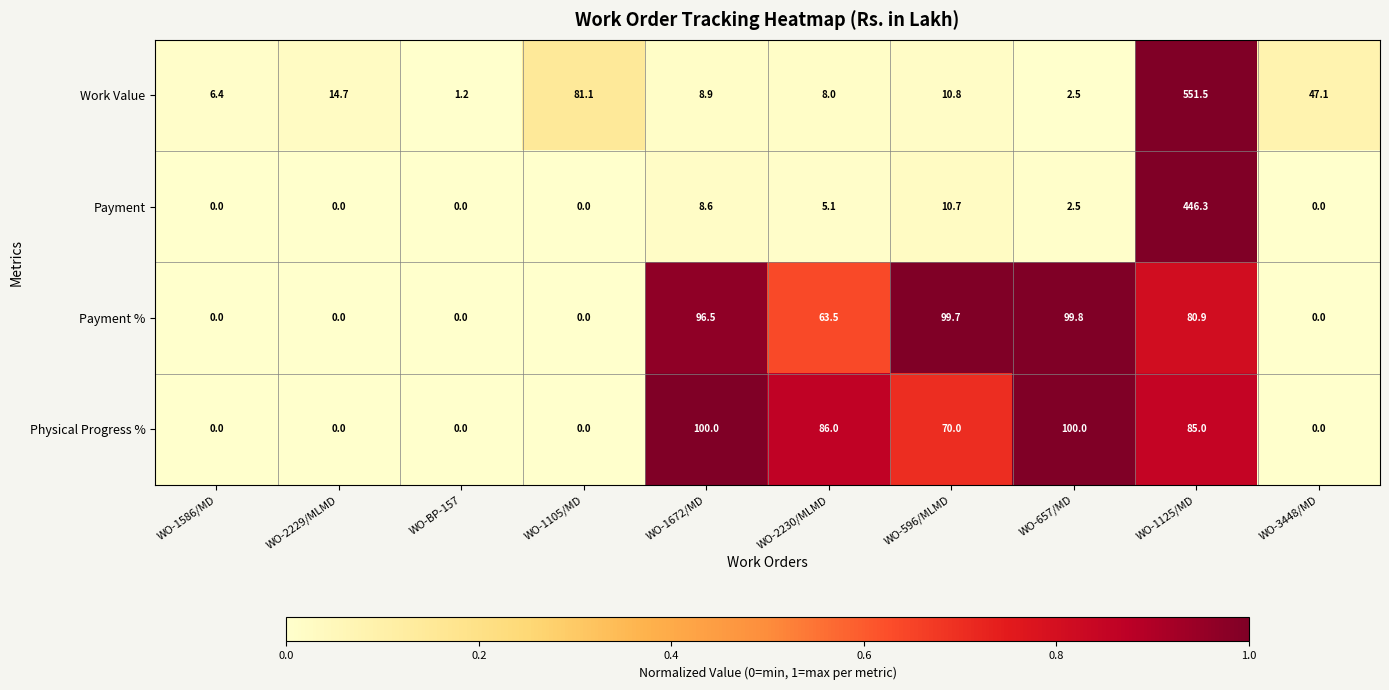

How many values in Physical Progress % are above zero?

5